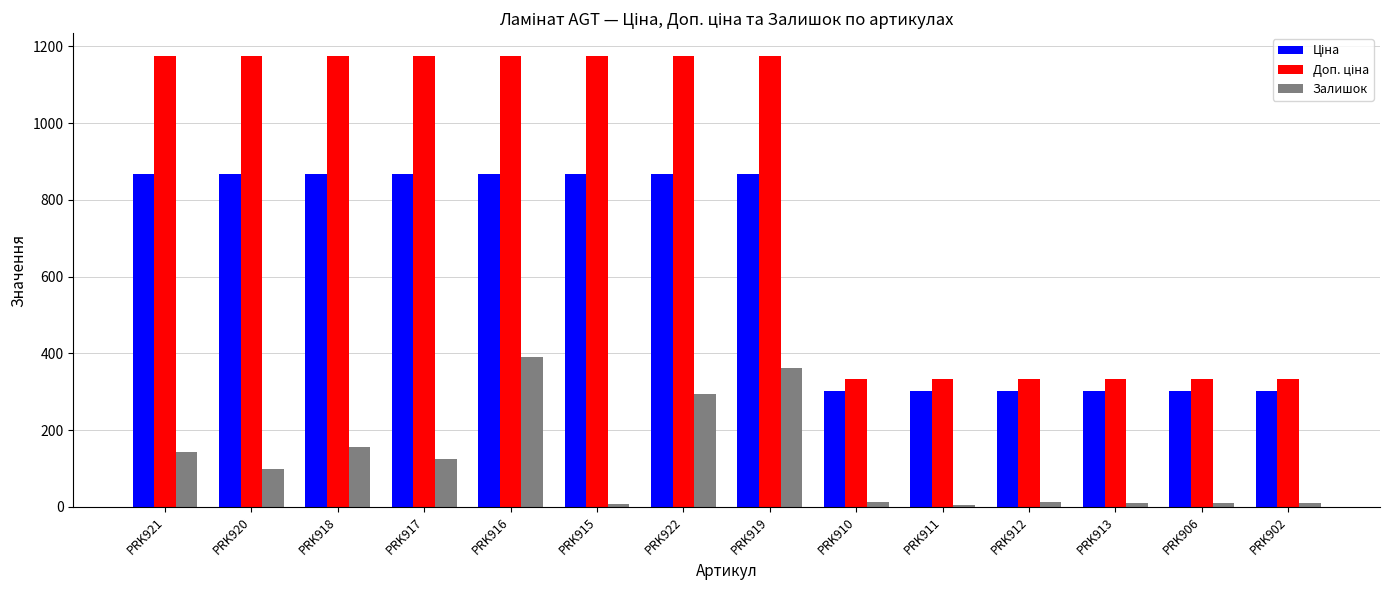

What is the label of the 1st bar from the left?

PRK921